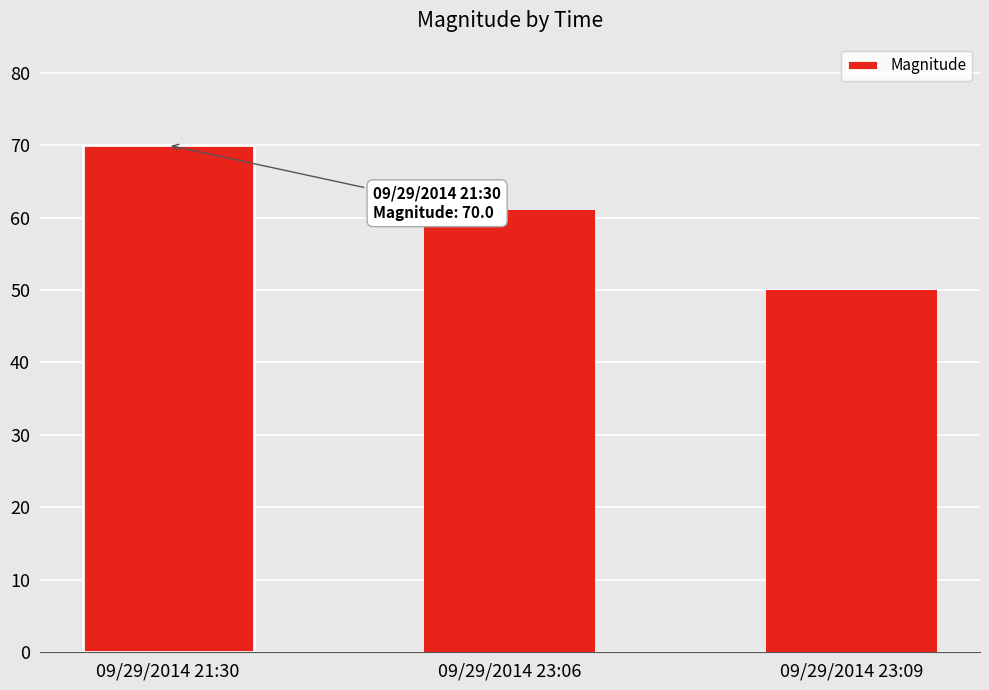

Is it true that the value at 09/29/2014 21:30 is 70?

True